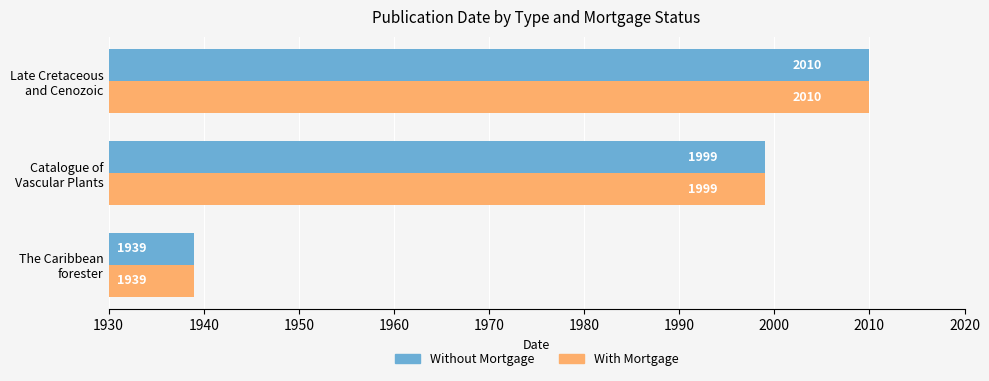

Count the With Mortgage values in the range 1939 to 2010.

3